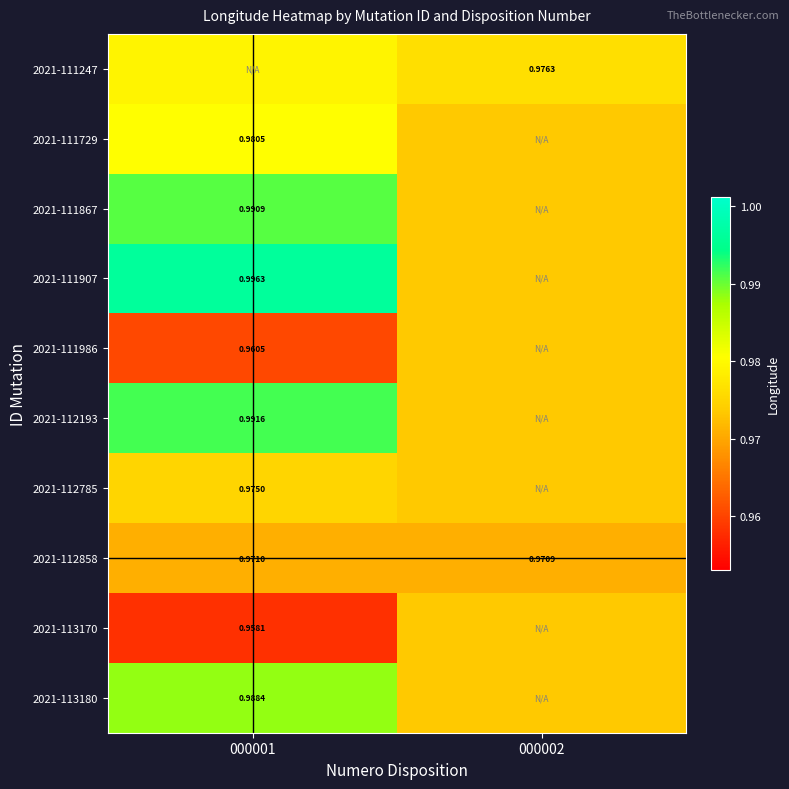

Count the 2021-111247 values in the range 0 to 1.

2